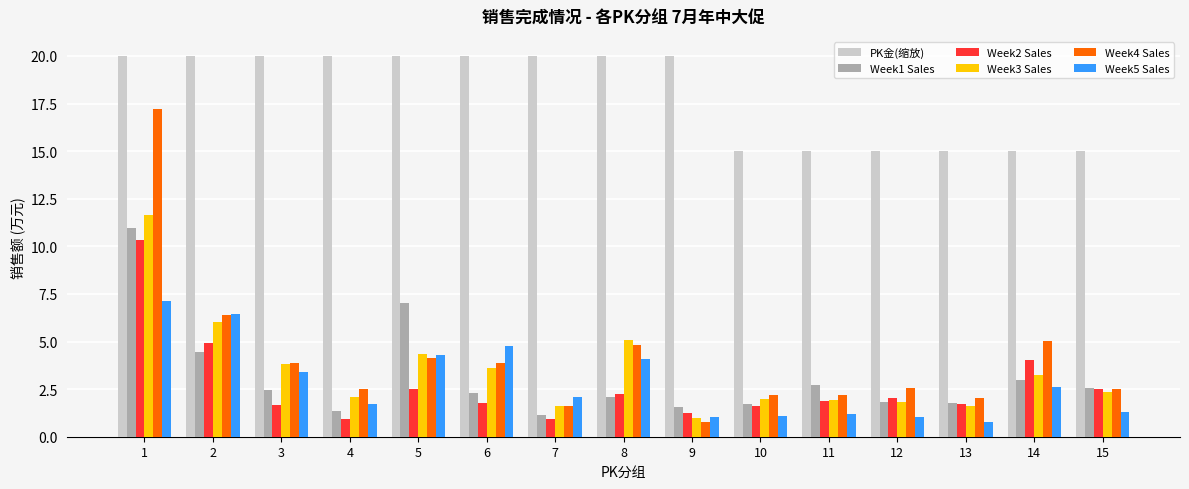

What is the difference between the maximum and minimum values in the Week3 Sales series?

10.7